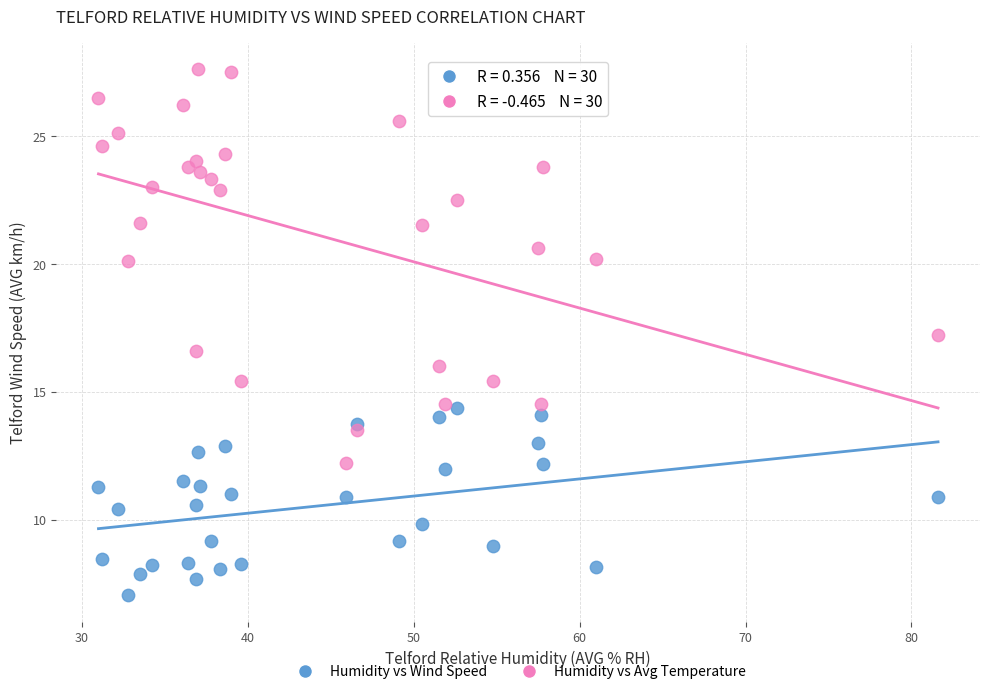

Which series reaches the minimum Y coordinate?

Humidity vs Wind Speed